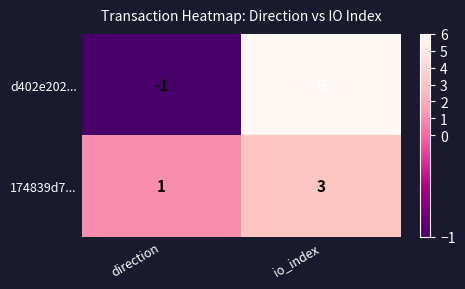

Reading left to right, transcribe all the data shown in this chart.

d402e202...: -1	6
174839d7...: 1	3